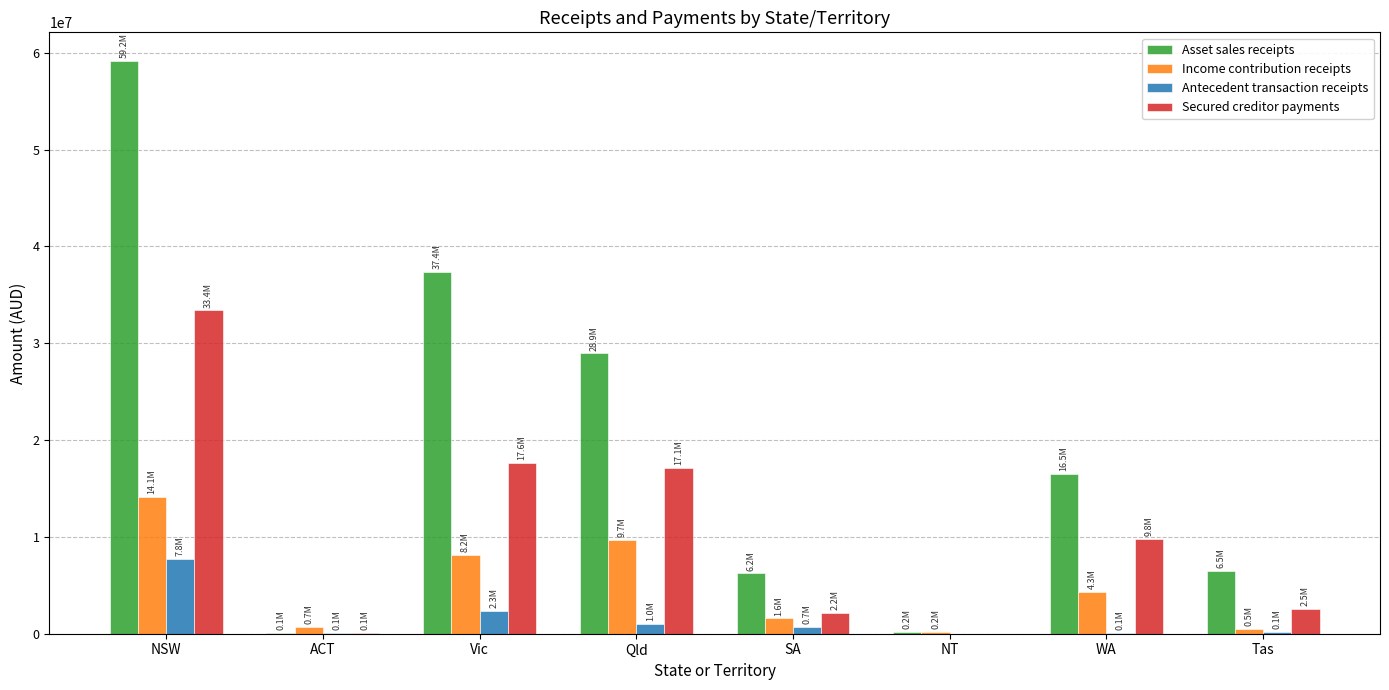

Which series has the largest total across all categories?

Asset sales receipts